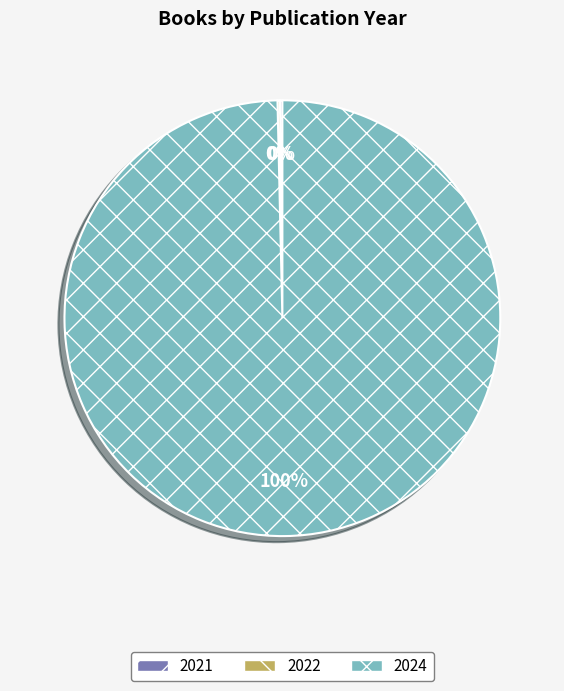

Which slice represents more than half of the pie?

2024